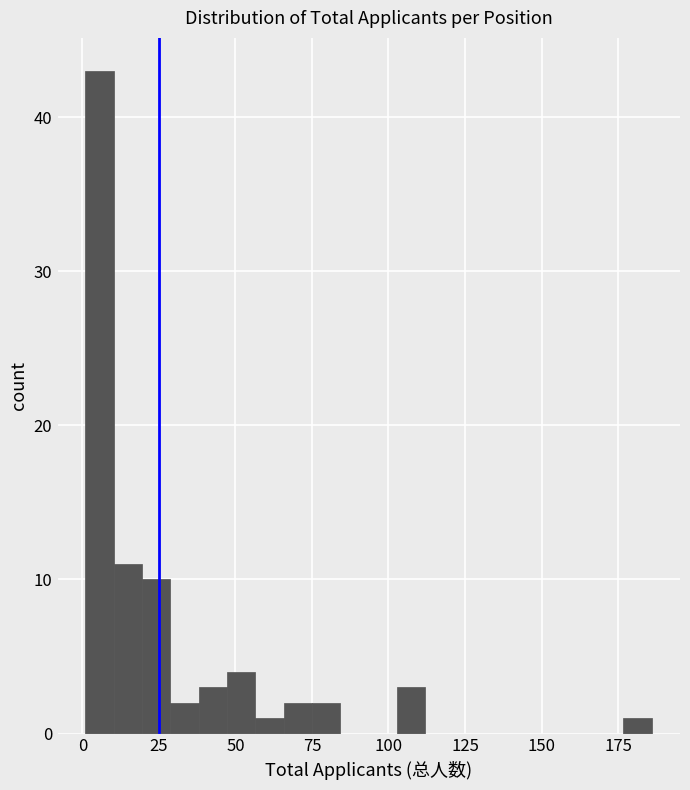

Read against the x-axis, roughly where is the centre of the tallest bar?

5